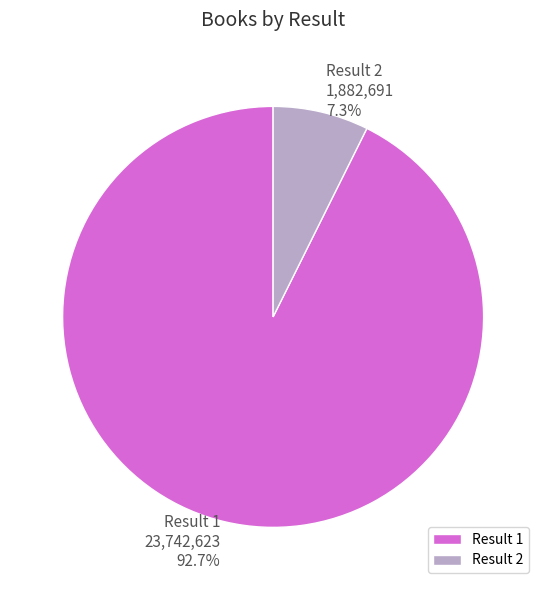

What is the majority slice?

Result 1